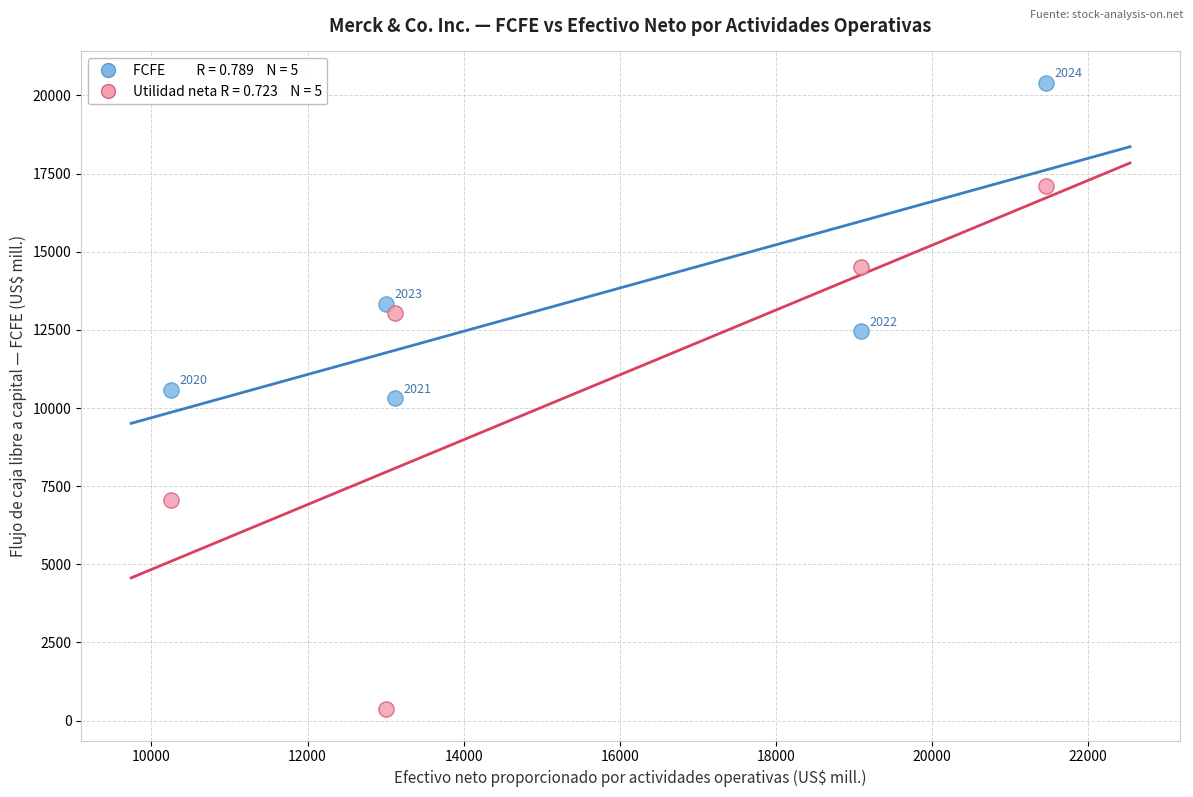

Across all series, what Y value is closest to 10385?

10305